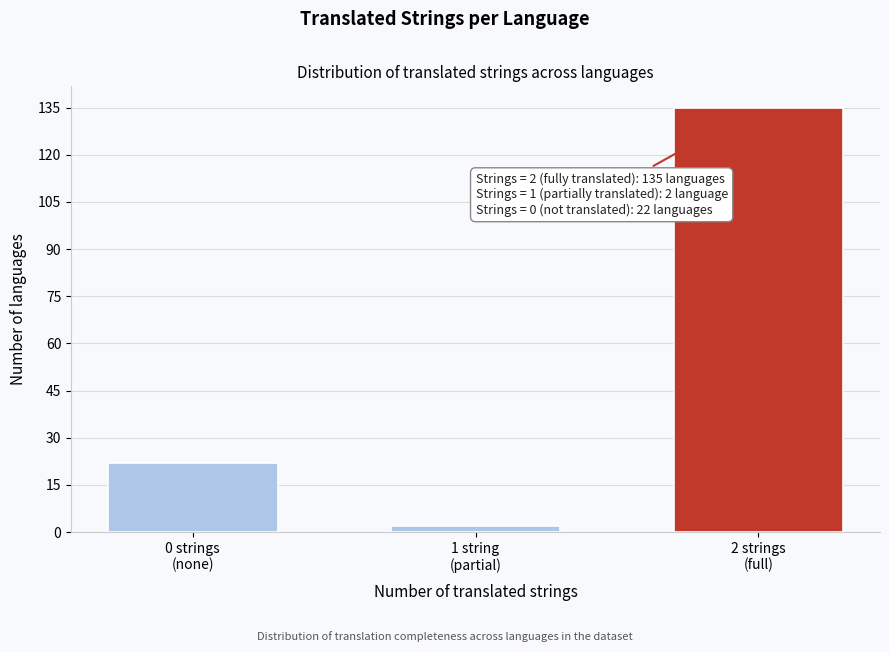

Reading right to left, list all the values displayed in this chart.

135	2	22